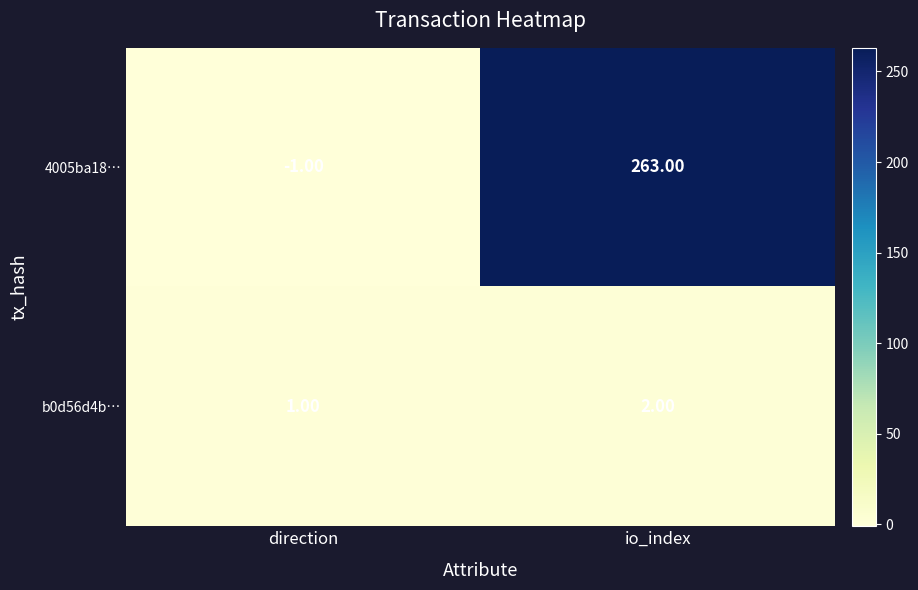

What is the total value across all series at io_index?

265